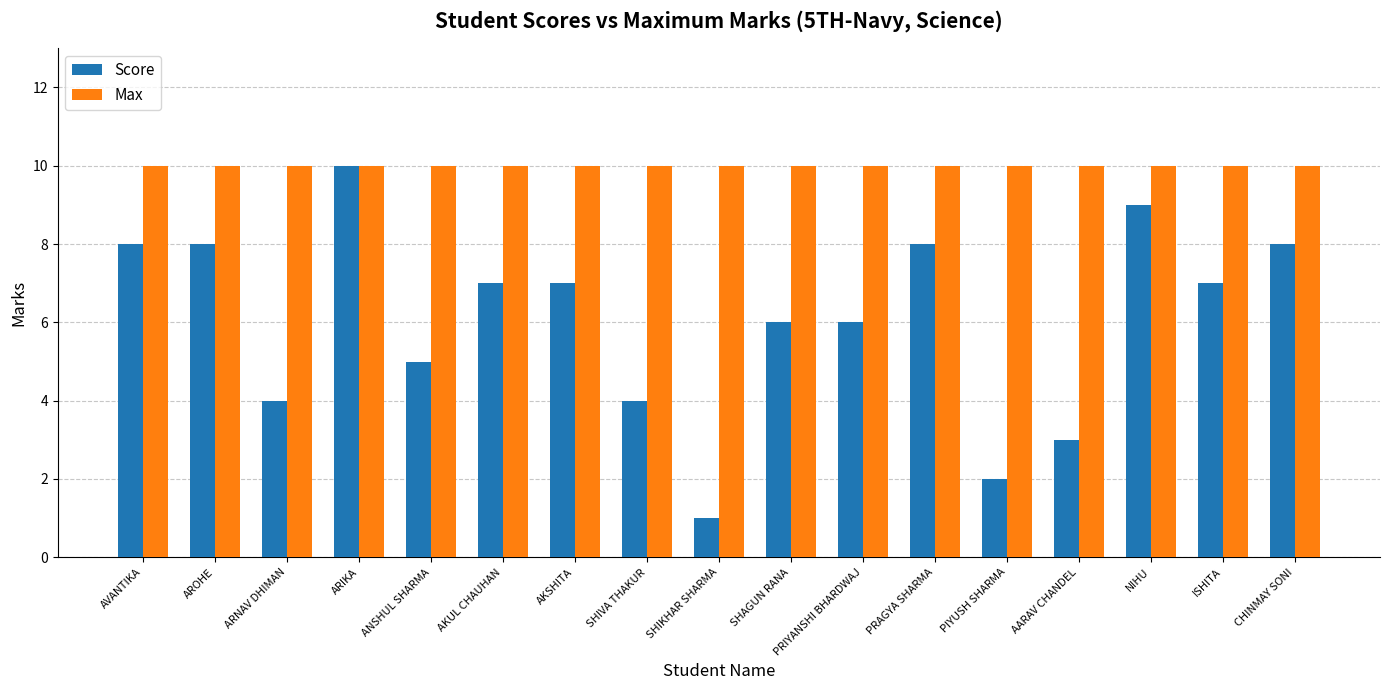

What is the difference between the maximum and minimum values in the Score series?

9